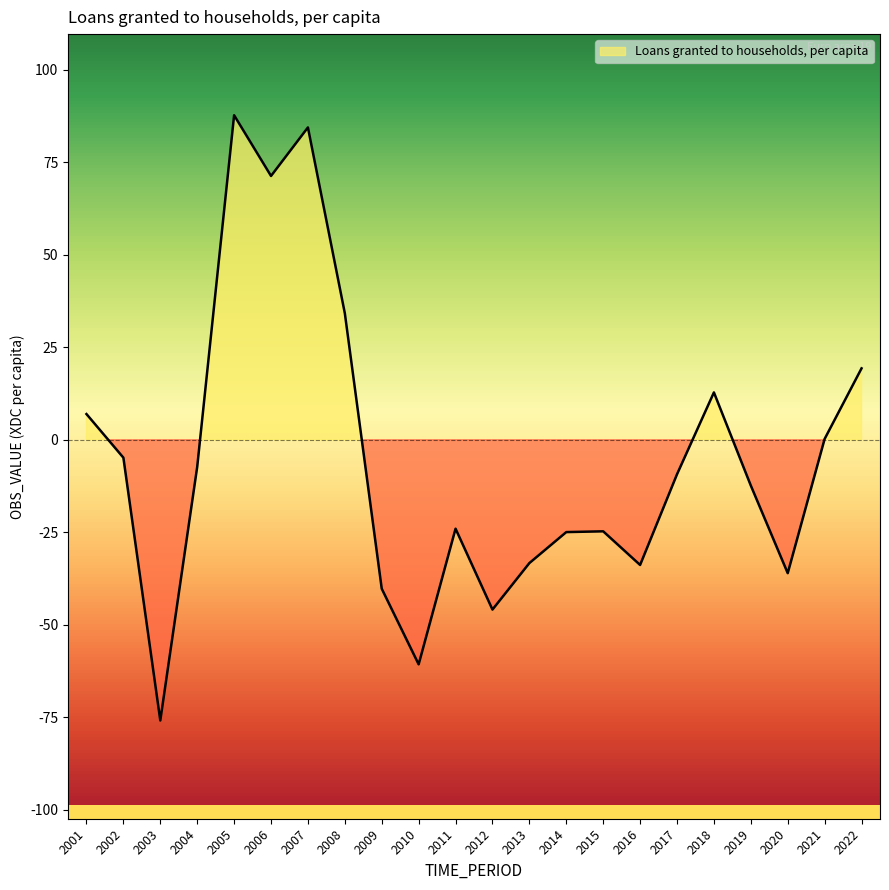

Reading left to right, extract all data points from this chart.

7.0	-4.8	-75.9	-7.3	87.7	71.3	84.5	34.2	-40.3	-60.7	-24.0	-45.9	-33.3	-25.0	-24.8	-33.8	-9.3	12.8	-12.4	-36.1	0.2	19.3